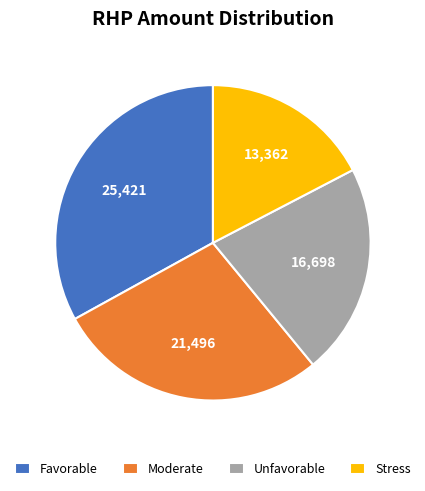

Count the number of slices in the pie.

4